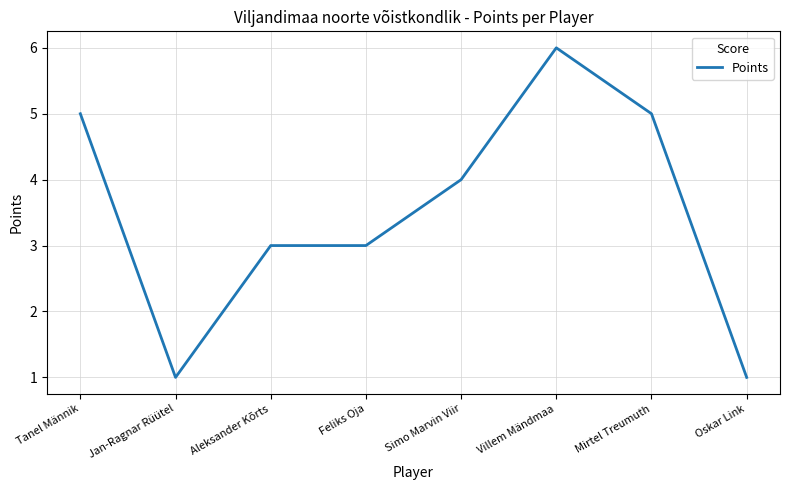

The chart shows a value of 3 at Feliks Oja. True or false?

True